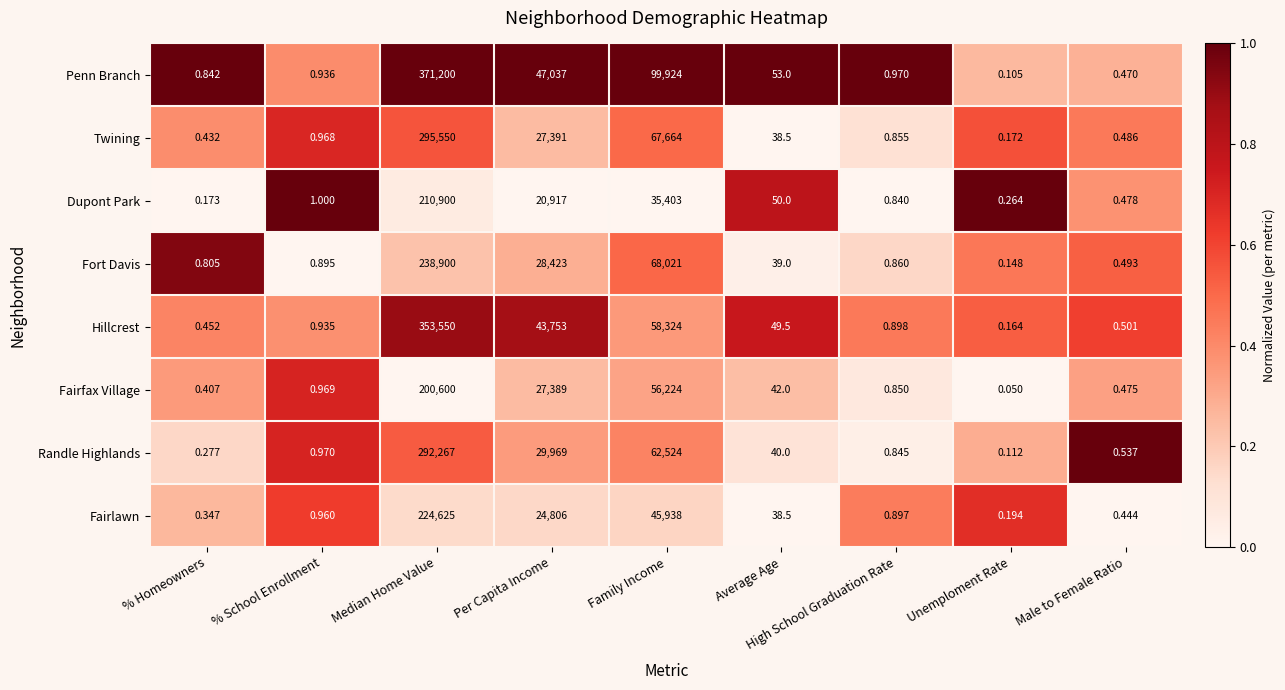

At Family Income, list the series in order from smallest to largest.

Dupont Park, Fairlawn, Fairfax Village, Hillcrest, Randle Highlands, Twining, Fort Davis, Penn Branch